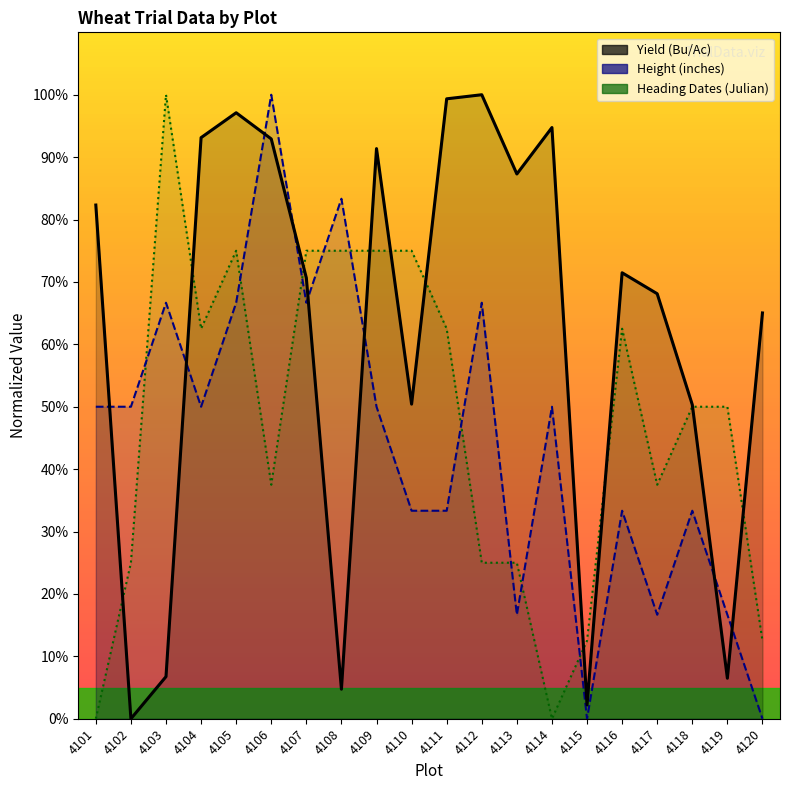

Does the chart display data point markers on the line(s)?

No